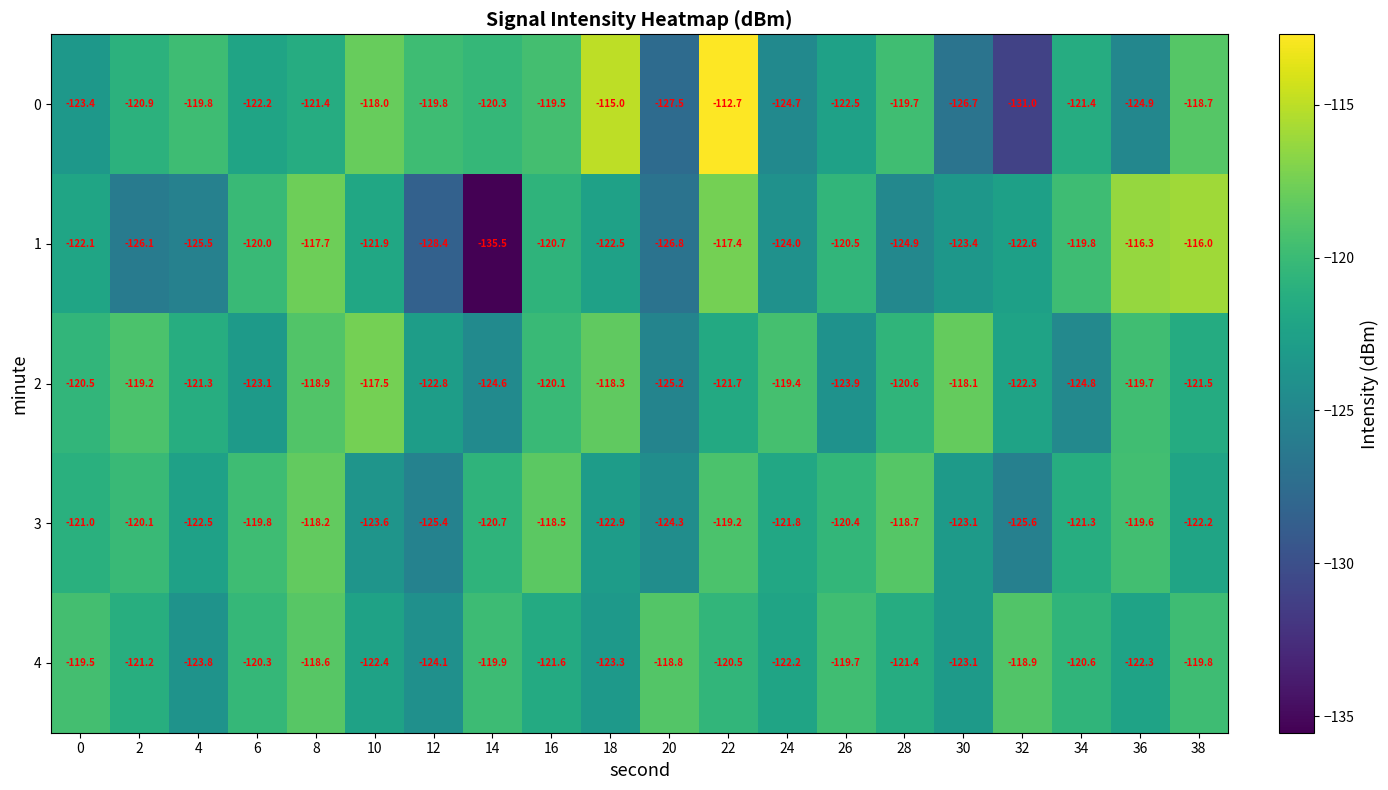

Read the 2 value at 32.

-122.3